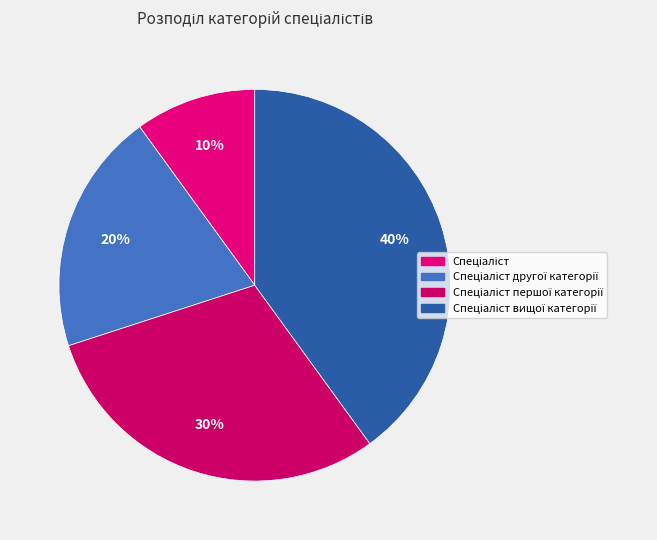

Approximately how many times larger is the value at Спеціаліст compared to Спеціаліст першої категорії?

0.3